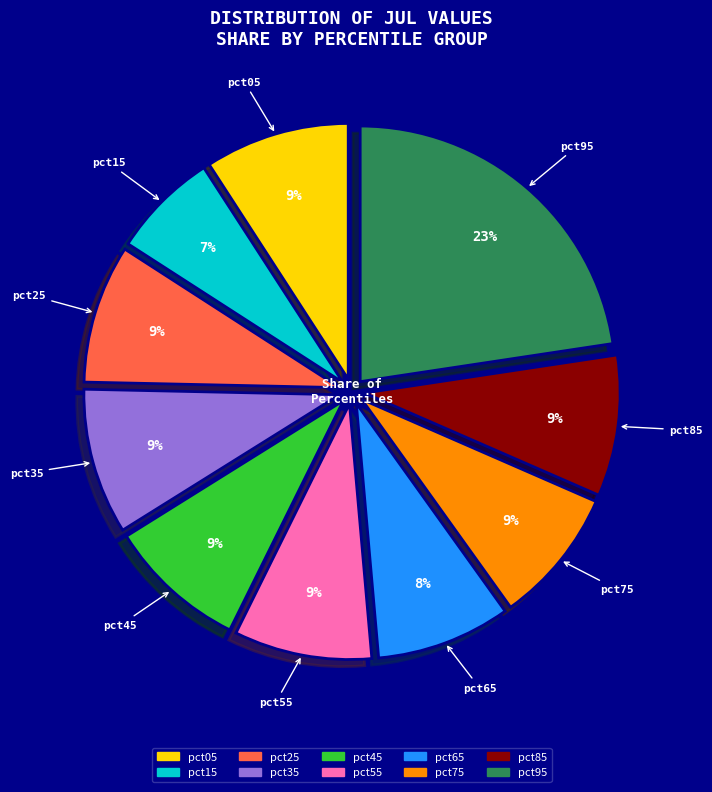

Which slice is the smallest?

pct15